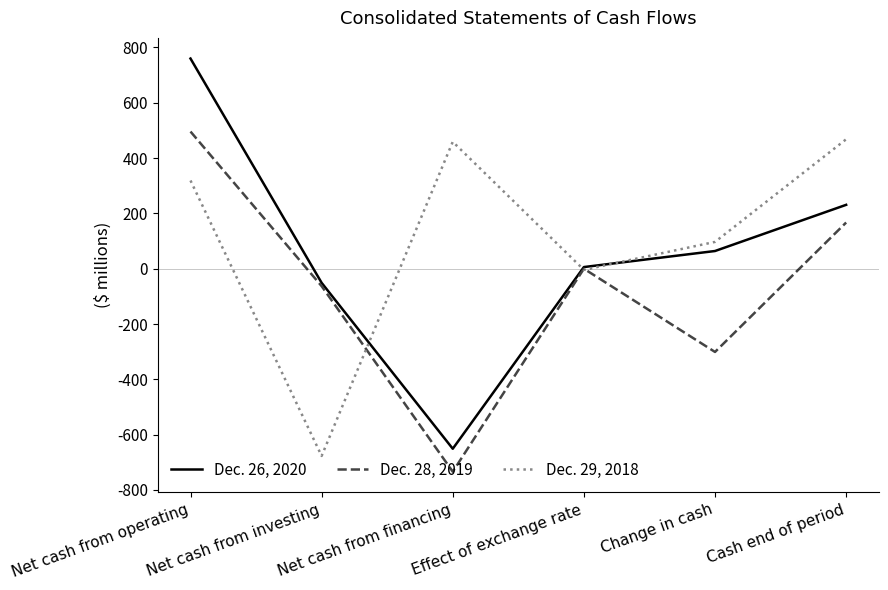

What is the greatest value displayed?

760